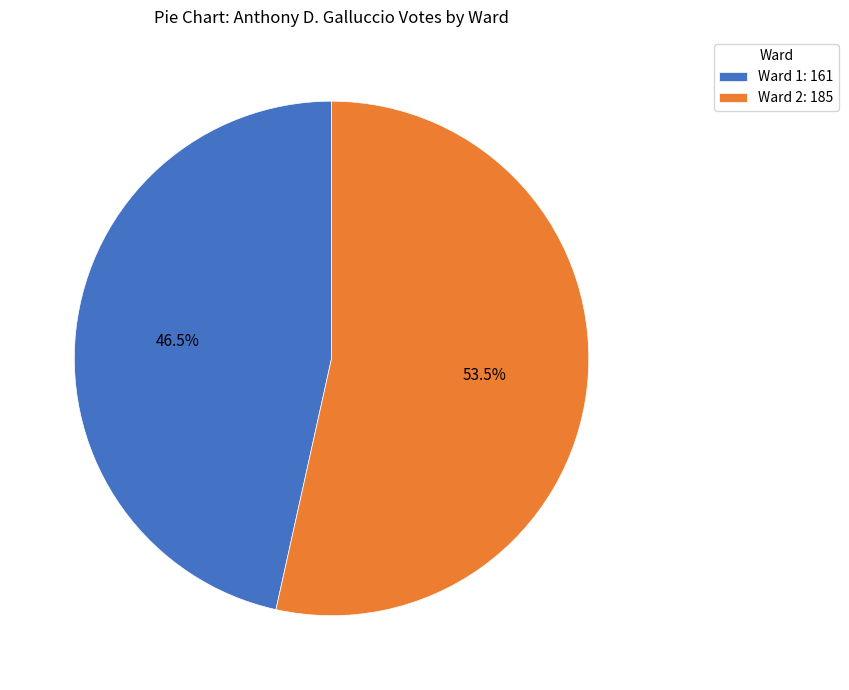

What is the ratio of the value at Ward 1 to the value at Ward 2?

0.9